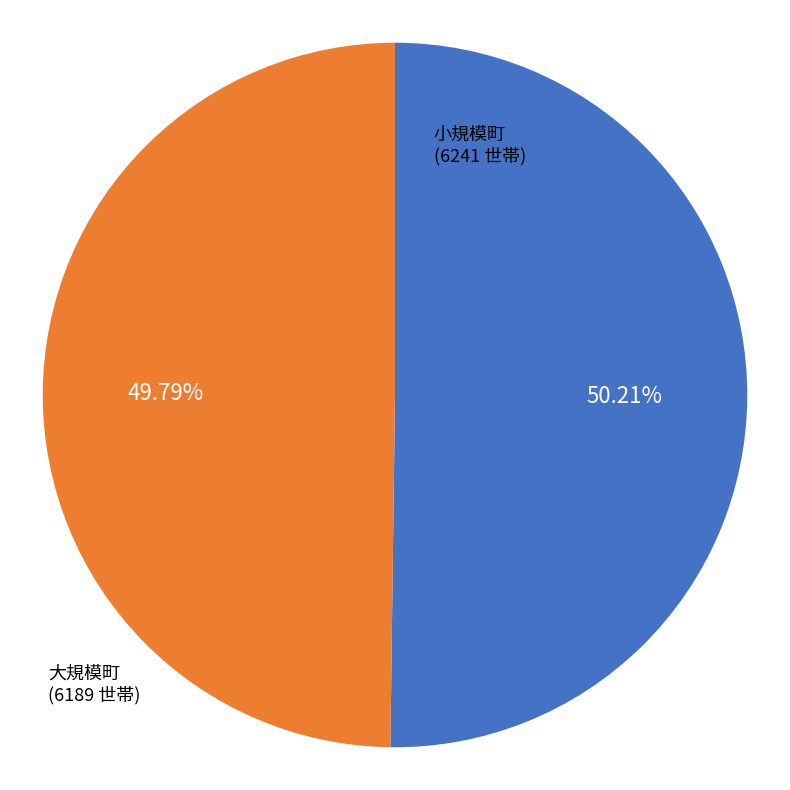

Is there a majority slice in this chart?

Yes